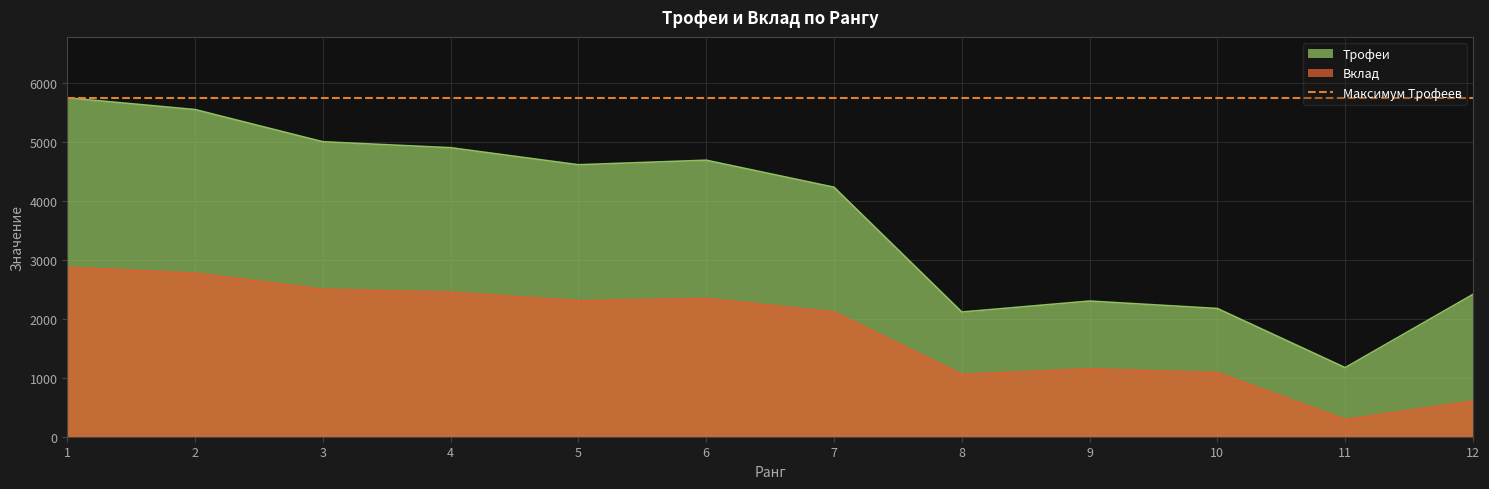

At which label does Вклад first exceed 2305?

1